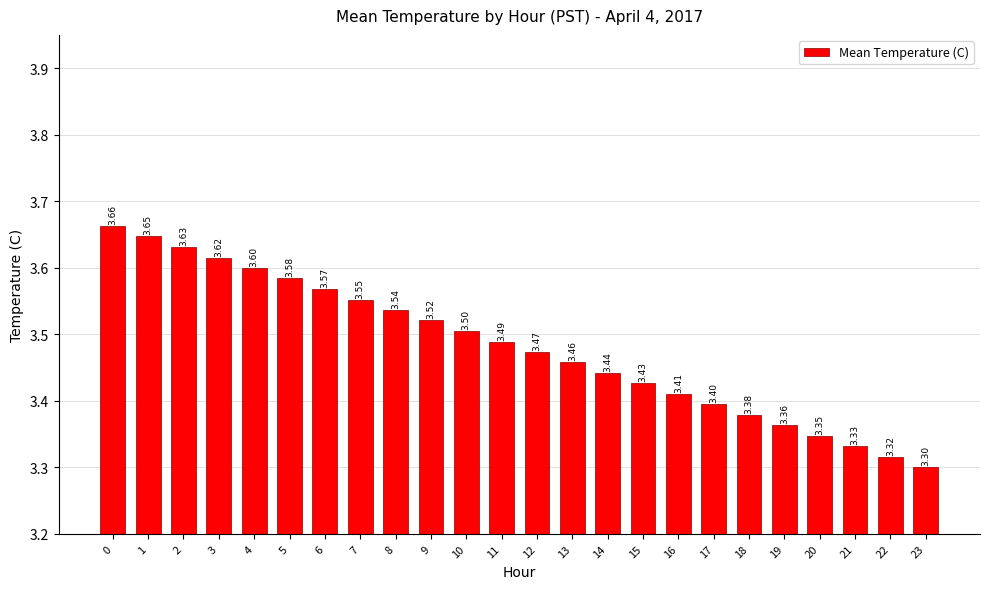

At which label is the value closest to 3?

23